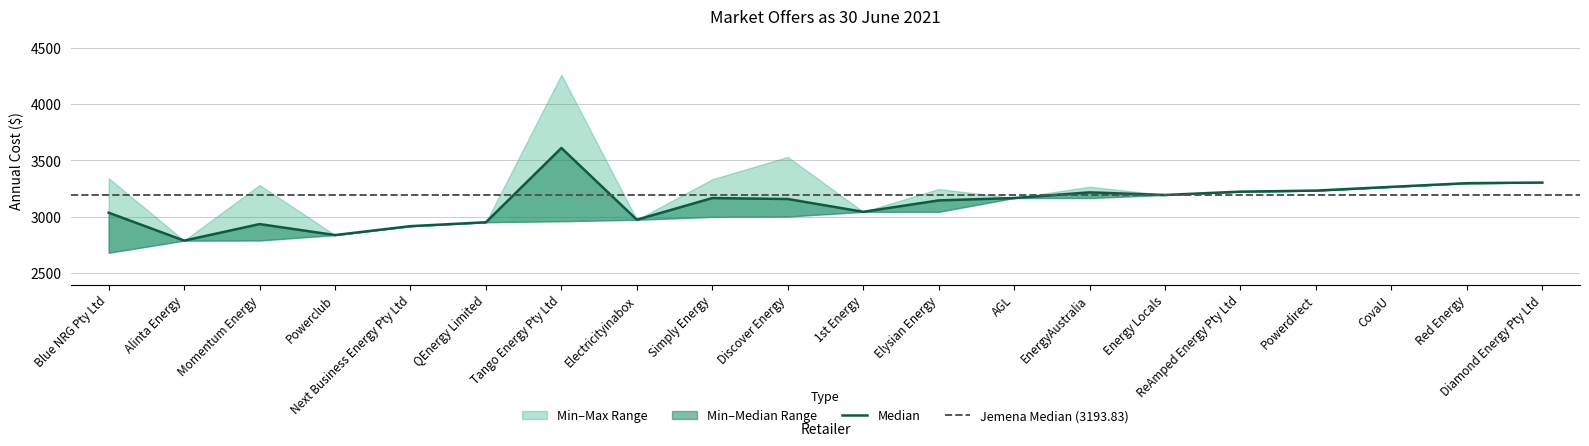

What is the difference between the Max values at Alinta Energy and Tango Energy Pty Ltd?

1469.4